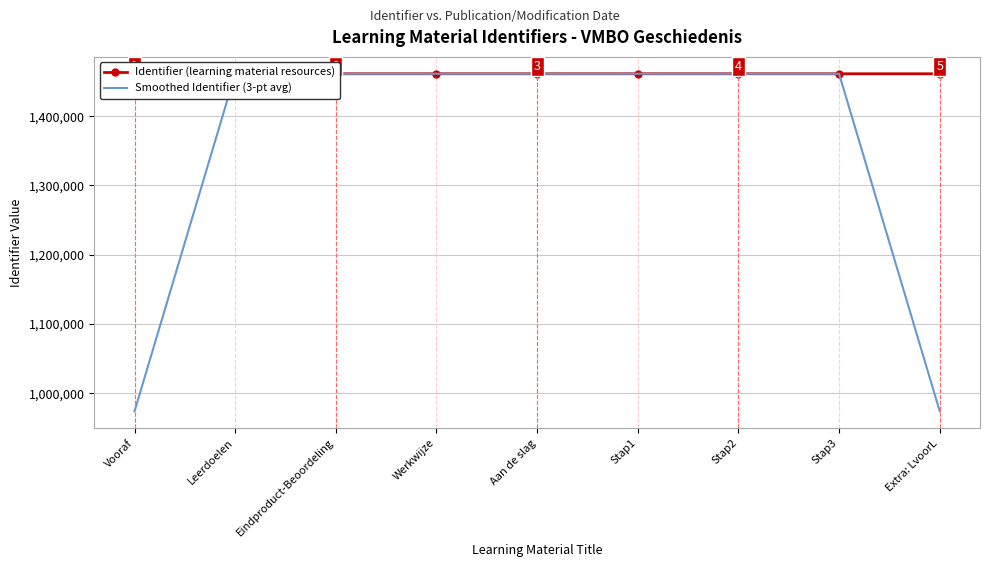

How many times do Identifier (learning material resources) and Smoothed Identifier (3-pt avg) cross each other?

3